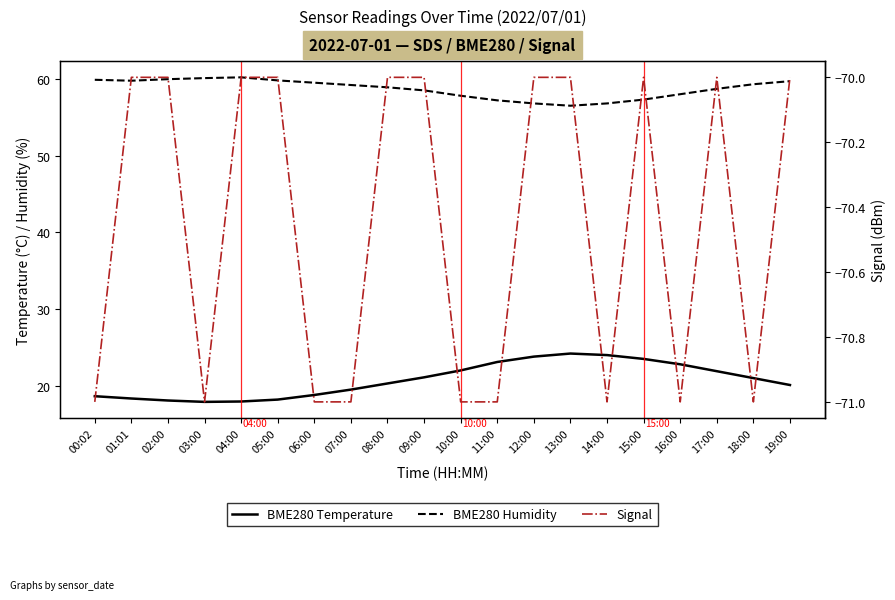

What is the sum of all Signal values?

-1409.0